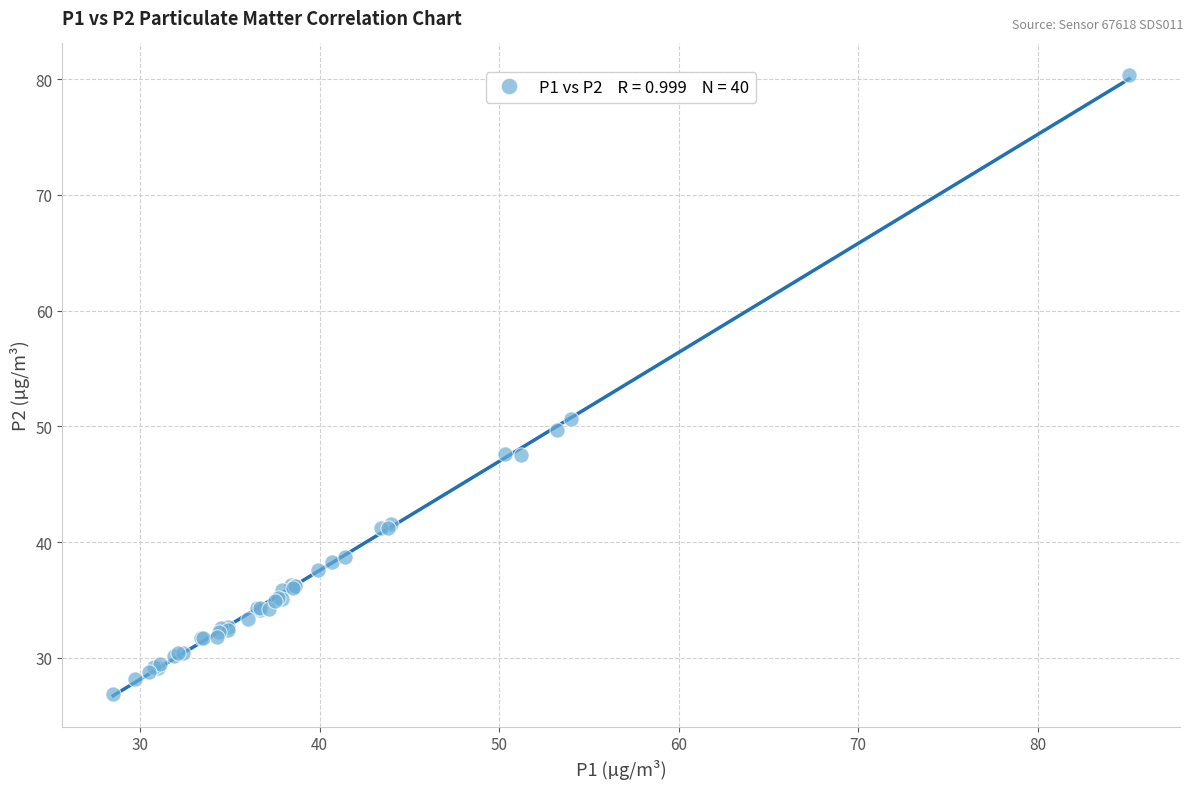

What Y value in the scatter plot is closest to 53?

50.6